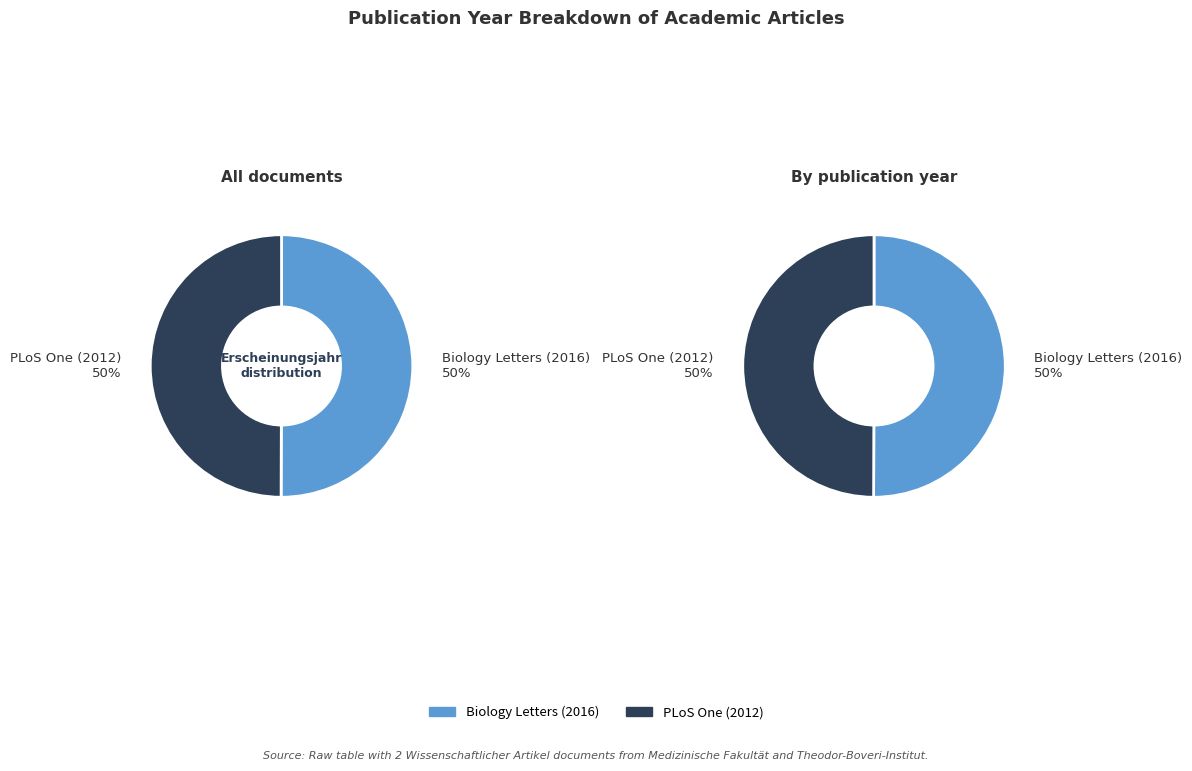

To the nearest percent, what percentage of the pie is Biology Letters (2016)?

50%